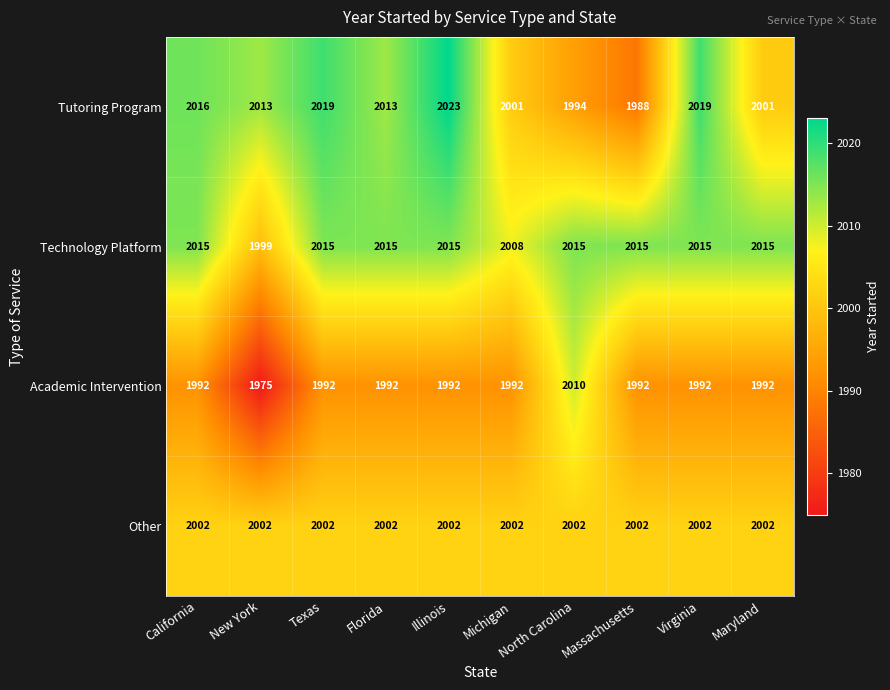

What is the total value across all series at Virginia?

8028